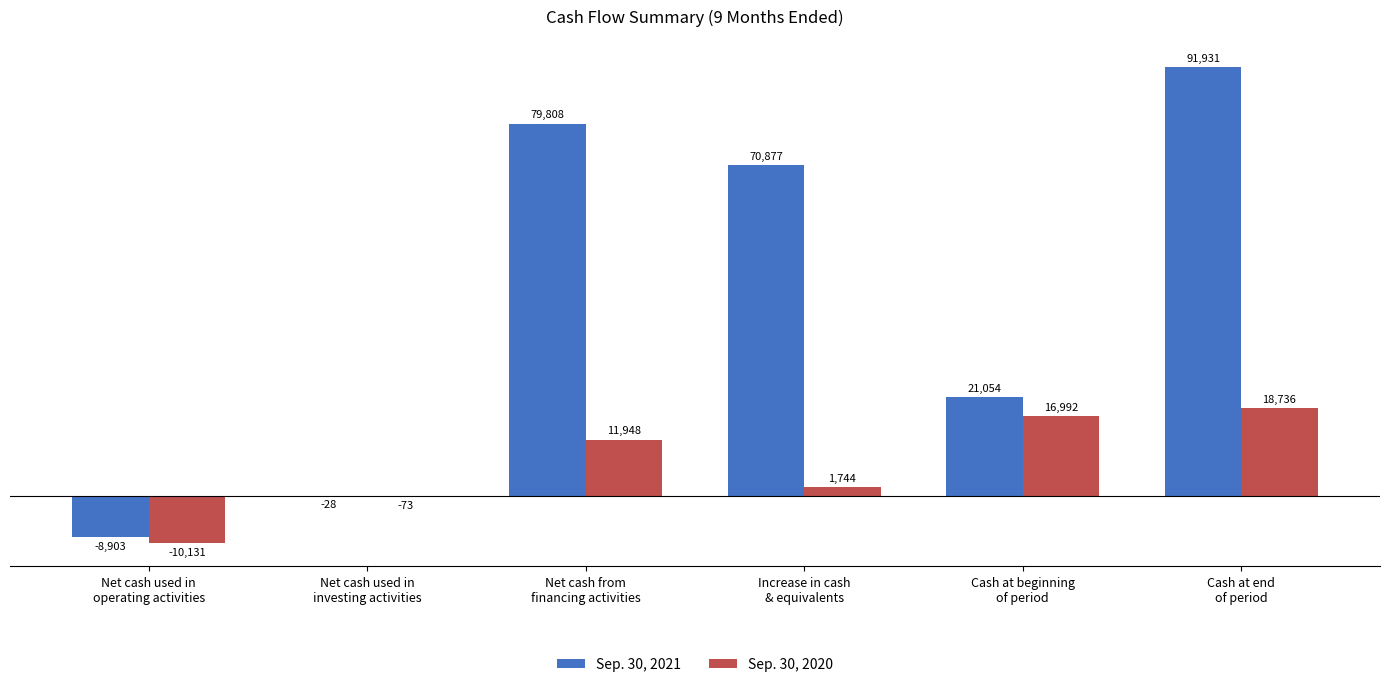

Which series has the largest total across all categories?

Sep. 30, 2021